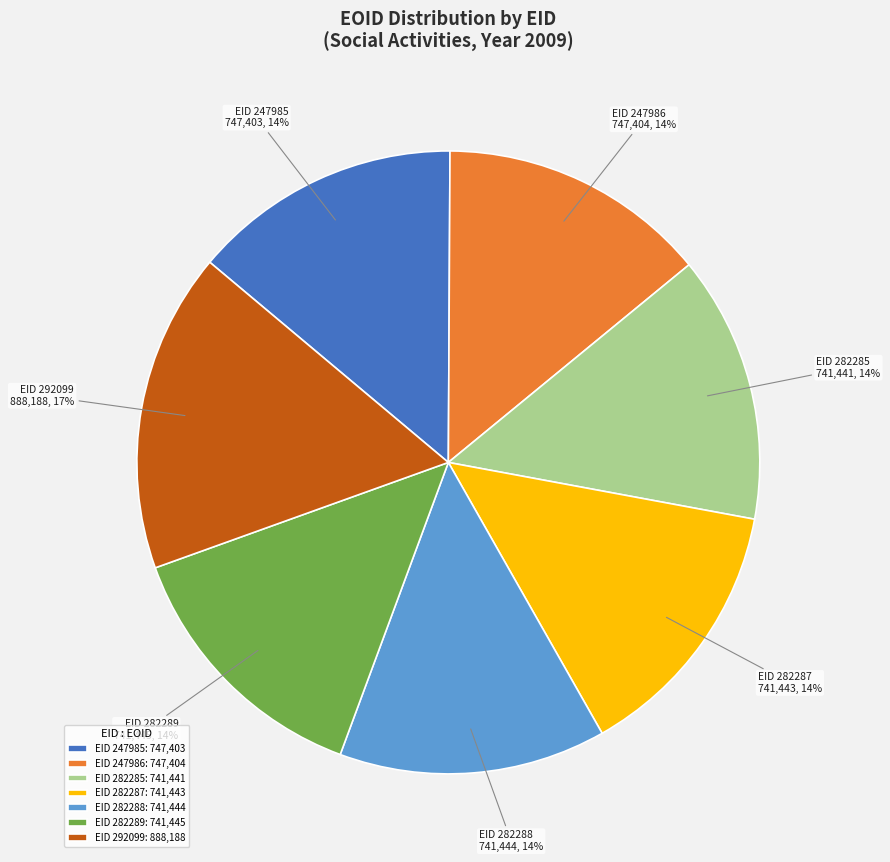

What is the ratio of the value at EID 247986: 747,404 to the value at EID 282289: 741,445?

1.0